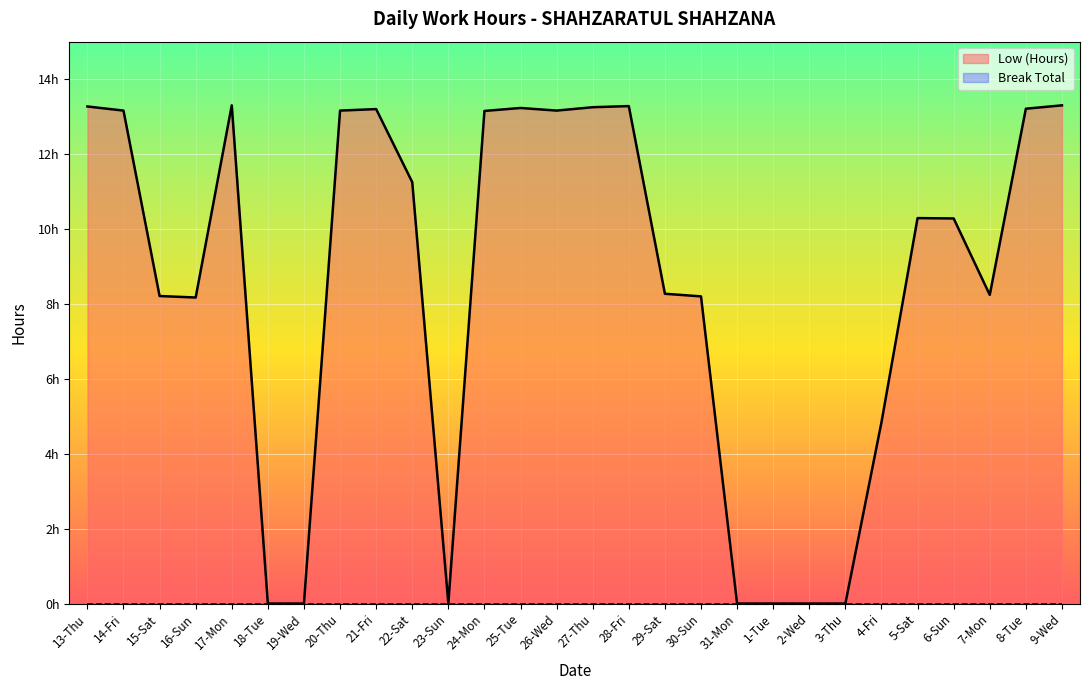

True or false: the data shows 8.3 at 29-Sat.

True